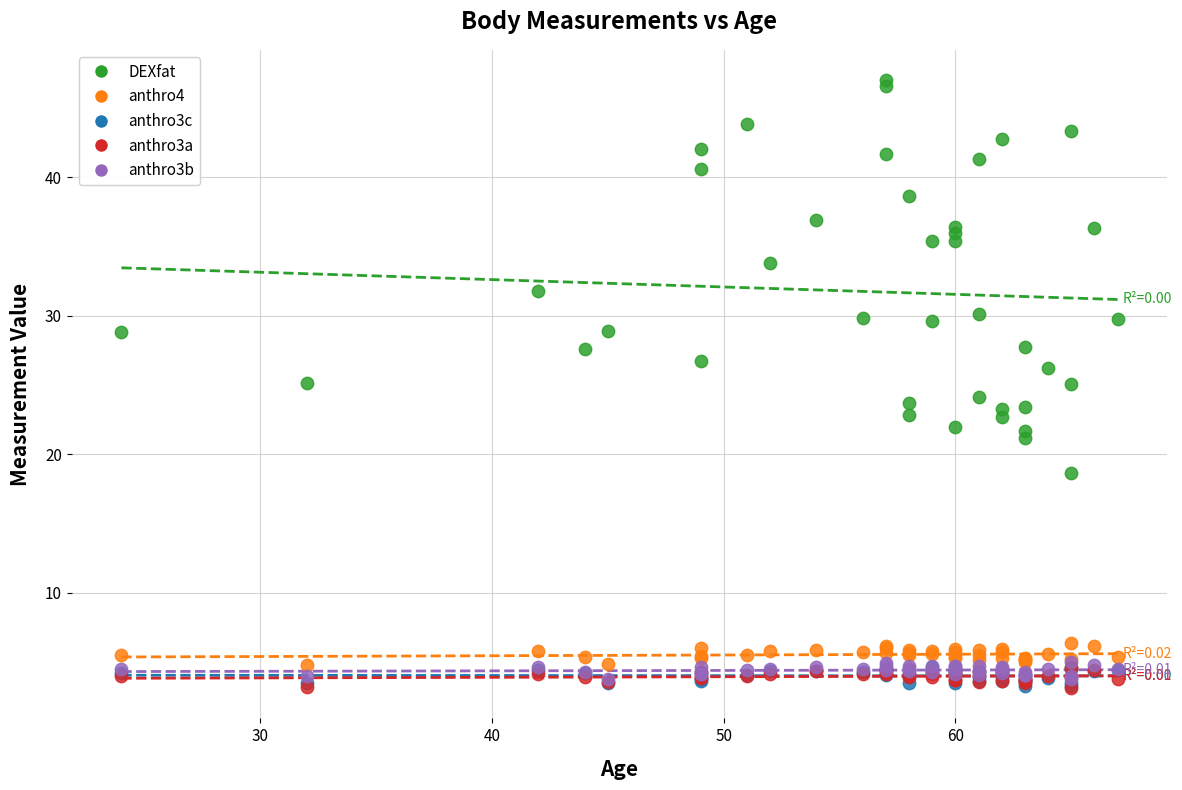

Which series has the largest Y range (max minus min)?

DEXfat